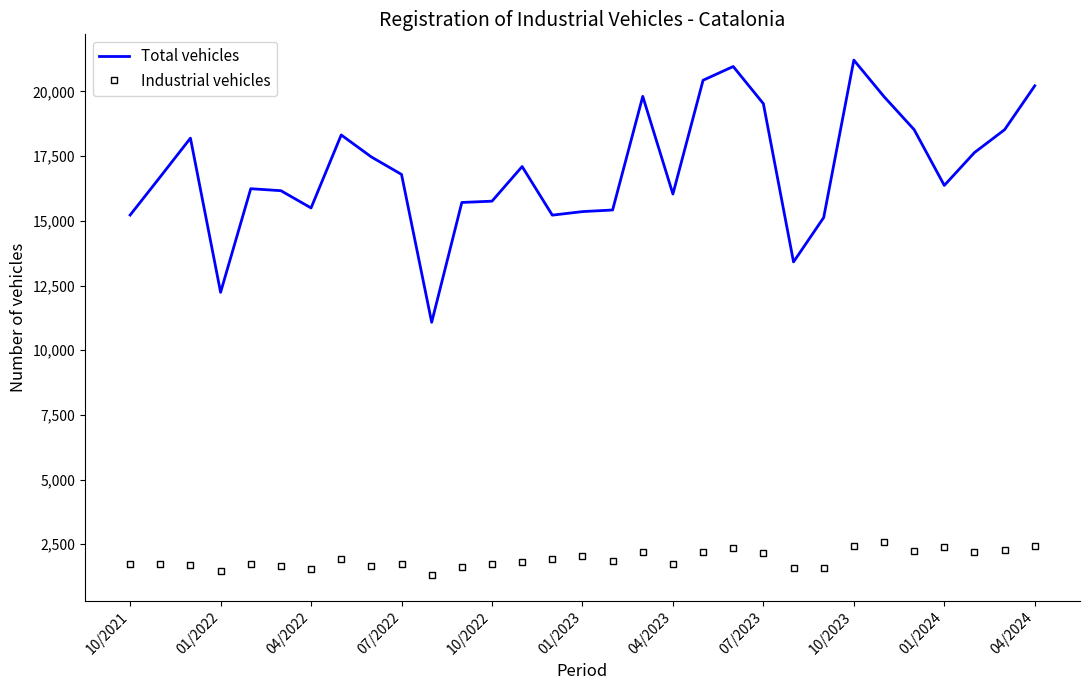

What is the greatest value displayed?

21211